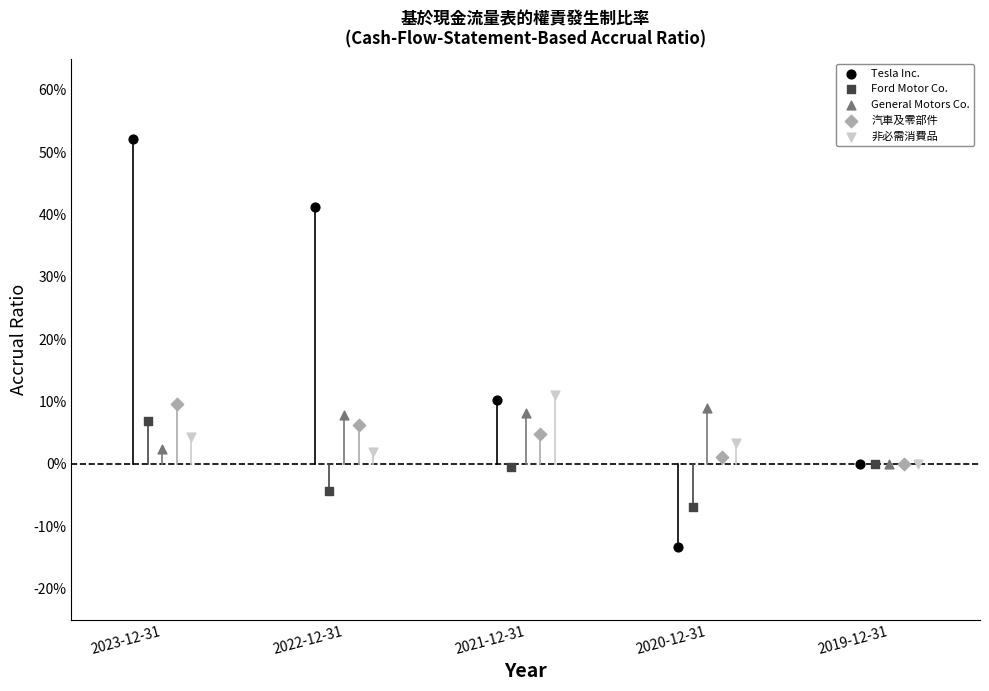

What are all the series names shown in the legend?

Tesla Inc., Ford Motor Co., General Motors Co., 汽車及零部件, 非必需消費品